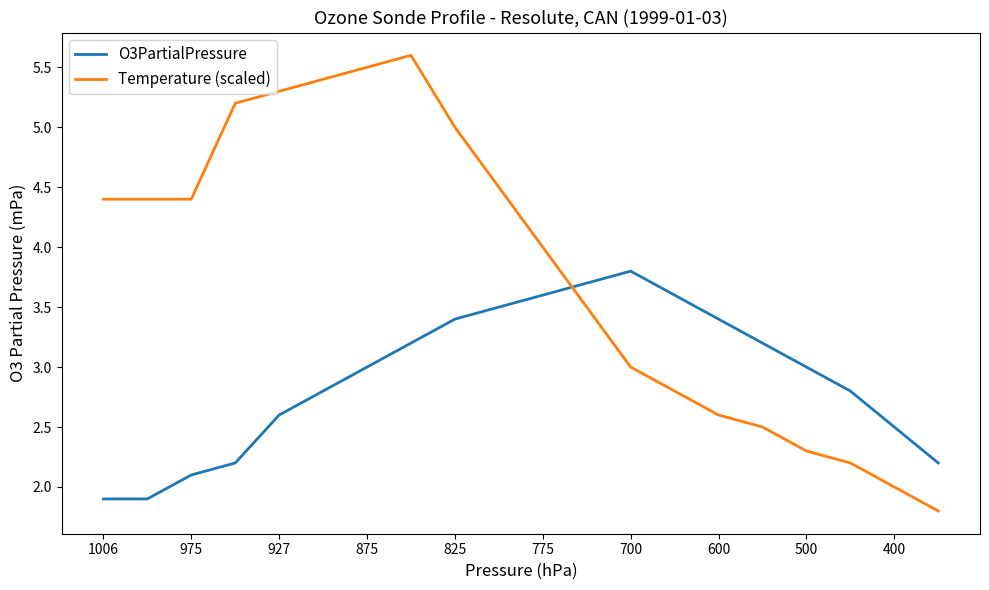

Reading left to right, extract all data points from this chart.

O3PartialPressure: 1.9	1.9	2.1	2.2	2.6	2.8	3.0	3.2	3.4	3.5	3.6	3.7	3.8	3.6	3.4	3.2	3.0	2.8	2.5	2.2
Temperature (scaled): 4.4	4.4	4.4	5.2	5.3	5.4	5.5	5.6	5.0	4.5	4.0	3.5	3.0	2.8	2.6	2.5	2.3	2.2	2.0	1.8